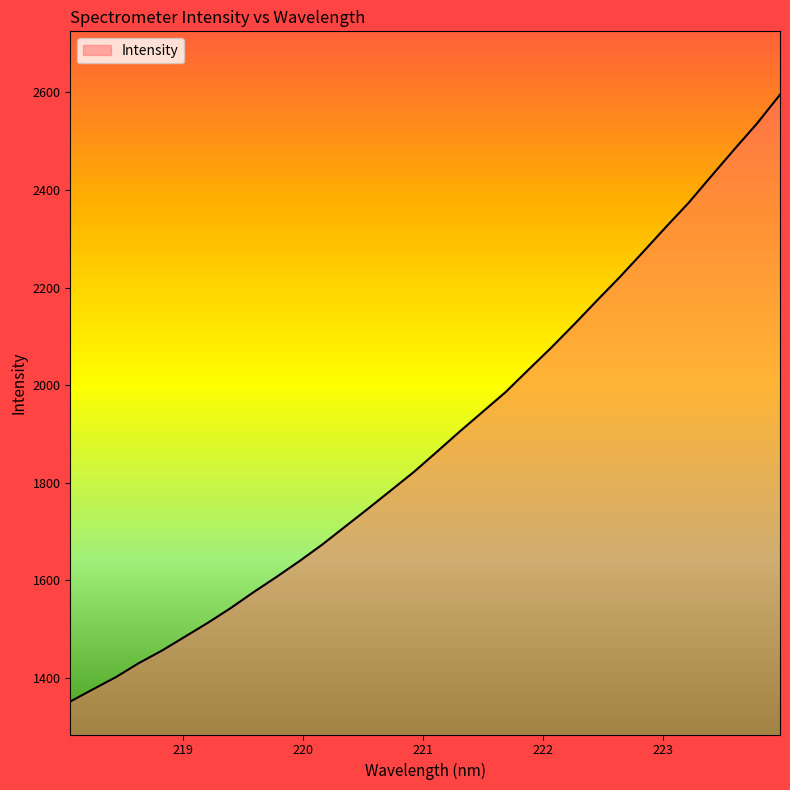

What is the maximum value shown in the chart?

2595.6